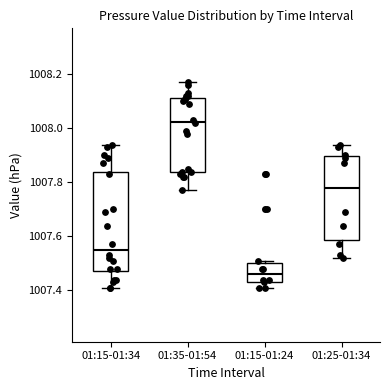

Which box has the highest median line?

01:35-01:54